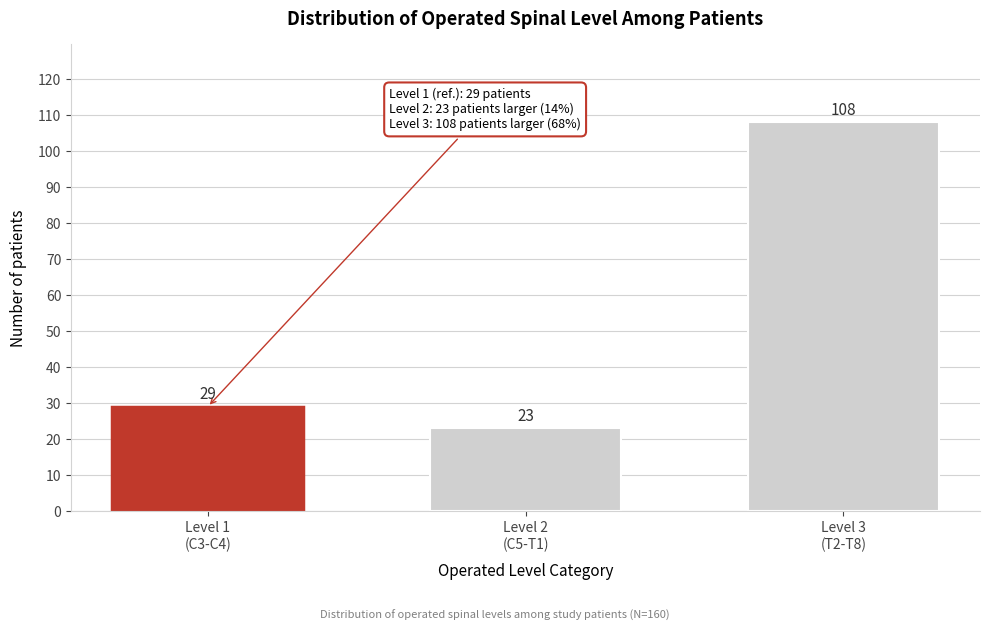

Reading left to right, what are all the values shown in this chart?

29	23	108